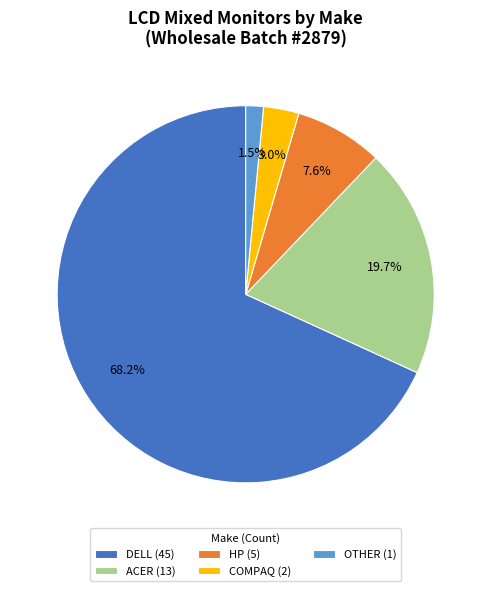

Is there any slice that represents more than half of the pie?

Yes